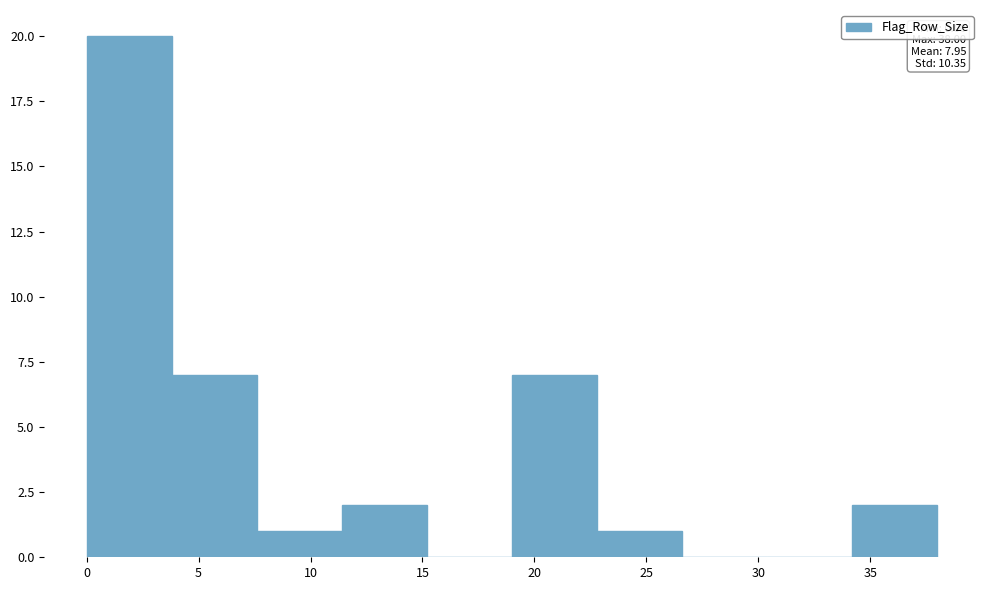

Which range on the x-axis has the tallest bar?

0.0 to 3.8